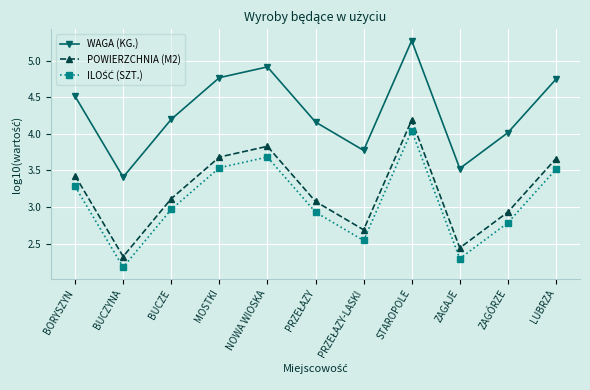

True or false: POWIERZCHNIA (M2) and WAGA (KG.) cross at least once.

False